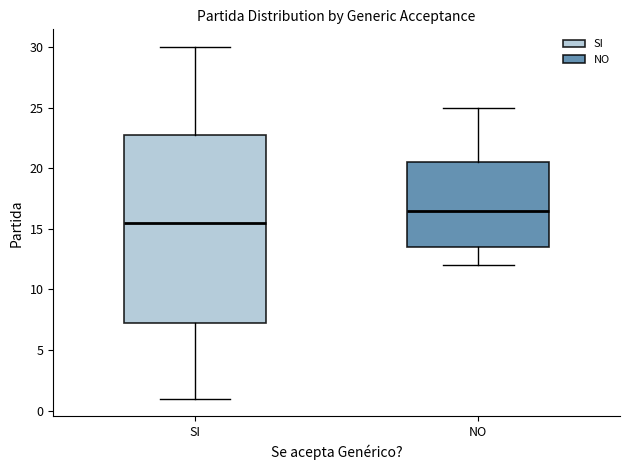

Which box is the tallest, from its lower edge to its upper edge?

SI